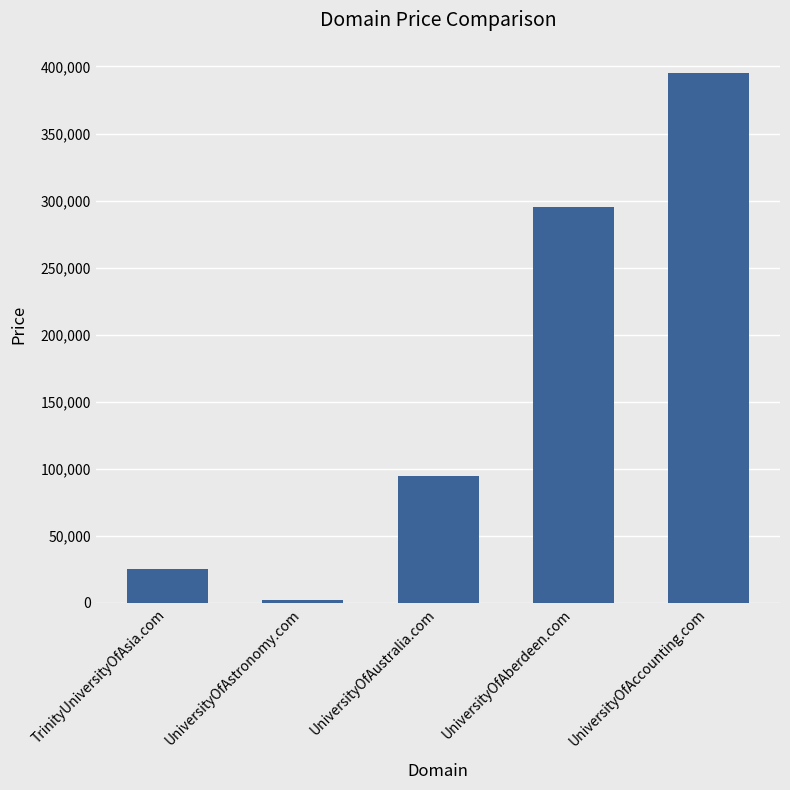

List the labels in order of value, largest first.

UniversityOfAccounting.com, UniversityOfAberdeen.com, UniversityOfAustralia.com, TrinityUniversityOfAsia.com, UniversityOfAstronomy.com